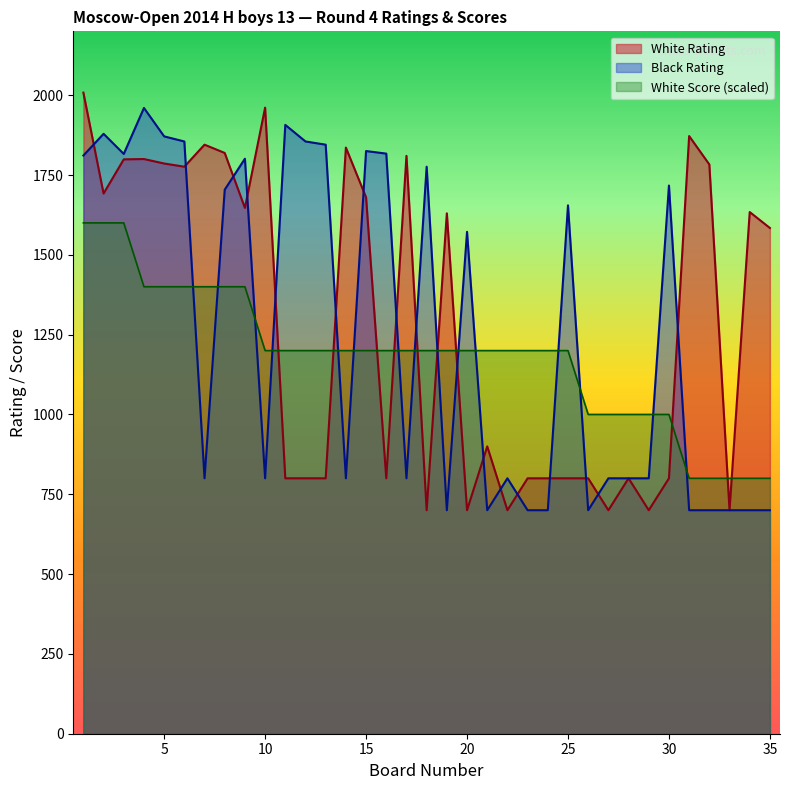

What are all the series names shown in the legend?

White Rating, Black Rating, White Score (scaled)